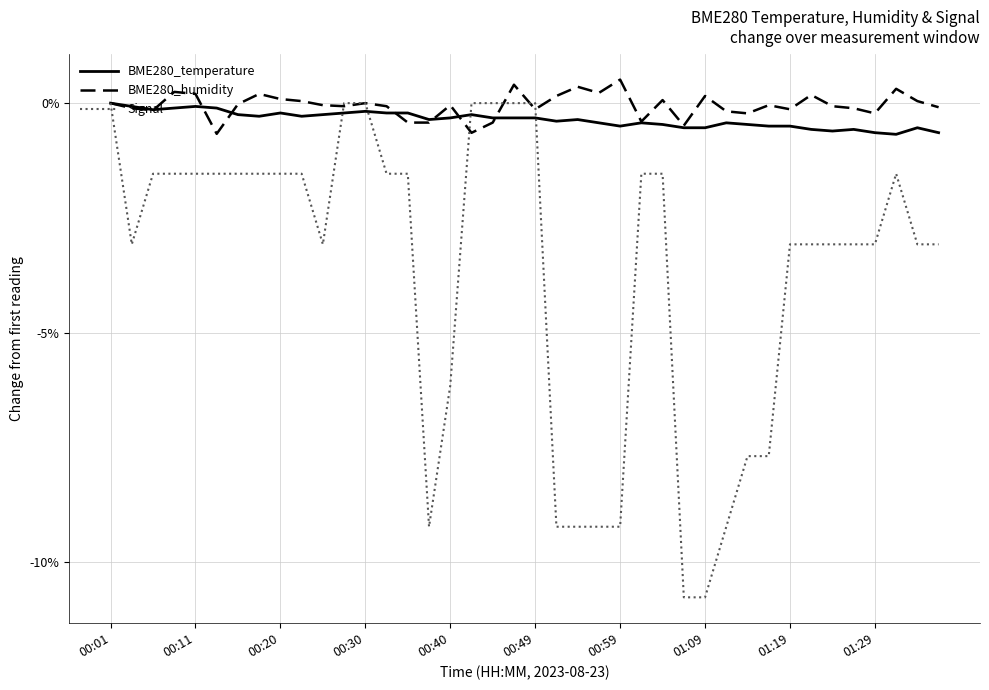

What is the minimum value shown in the chart?

-10.8